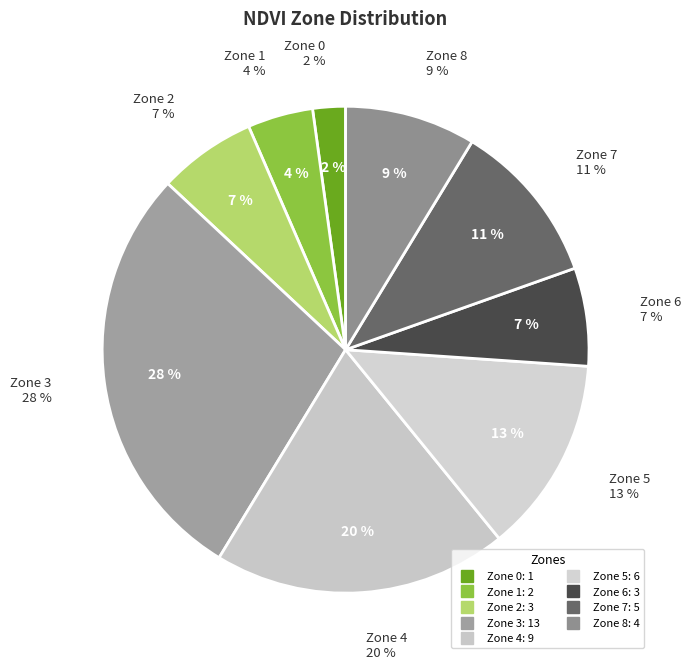

Between Zone 6 and Zone 3, which is larger?

Zone 3